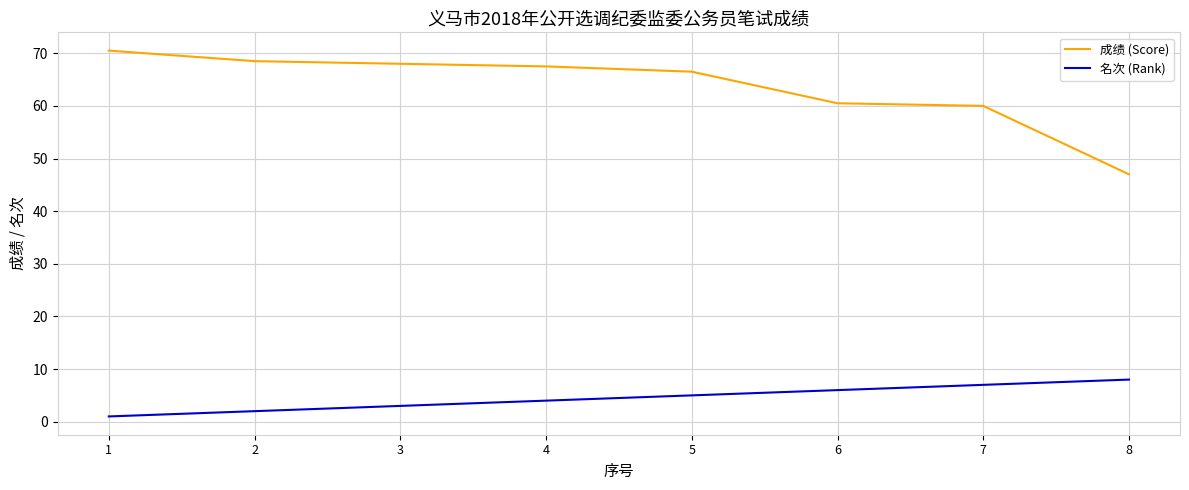

Rank the series by their average value, from highest to lowest.

成绩 (Score), 名次 (Rank)